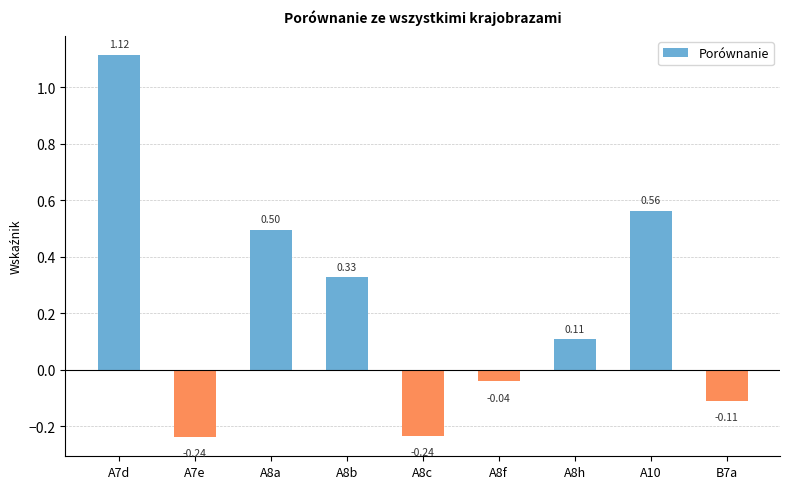

What is the difference between the second highest and second lowest values?

0.8